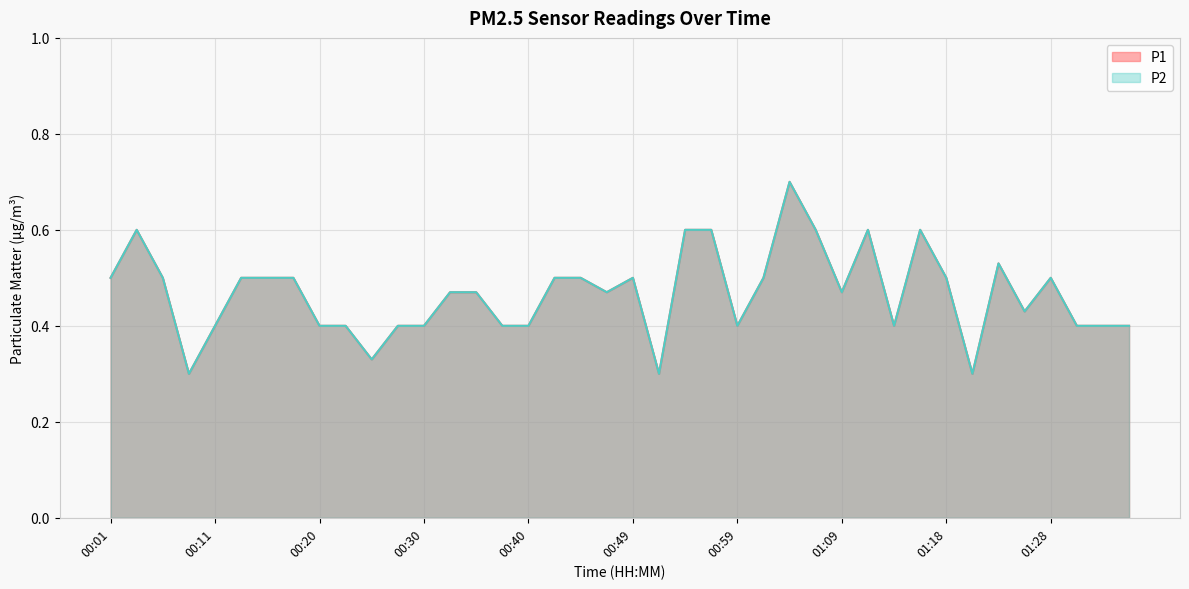

At which label does P2 reach its minimum?

00:08